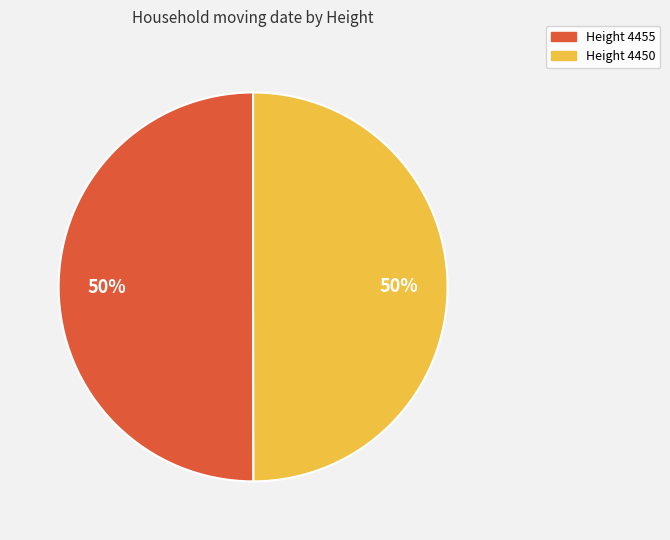

To the nearest percent, what is the average slice percentage?

50%